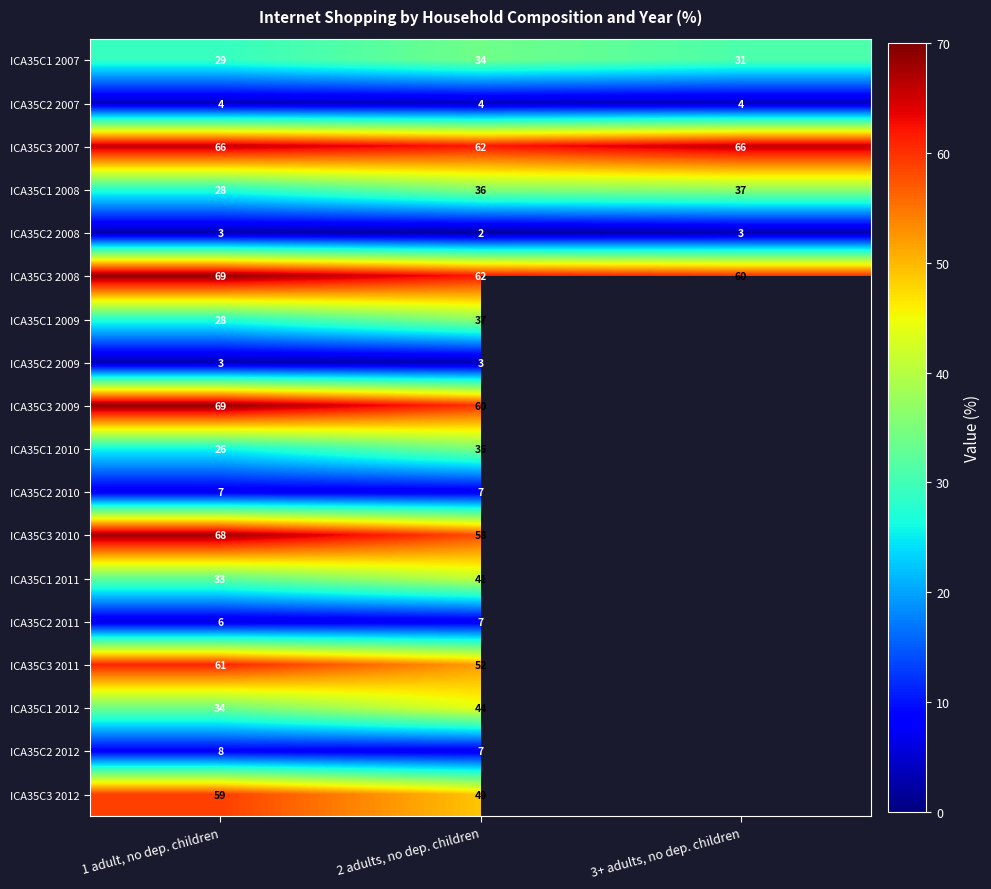

Is the value of ICA35C1 2007 at 3+ adults, no dep. children greater than the value of ICA35C1 2009 at 2 adults, no dep. children?

No